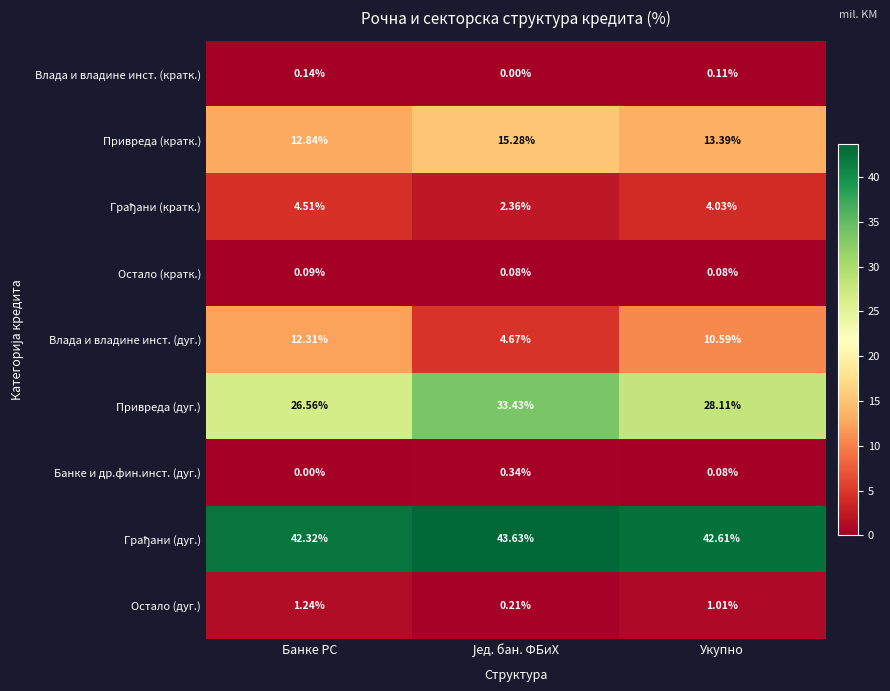

Where is Влада и владине инст. (дуг.) nearest to the value 8?

Укупно